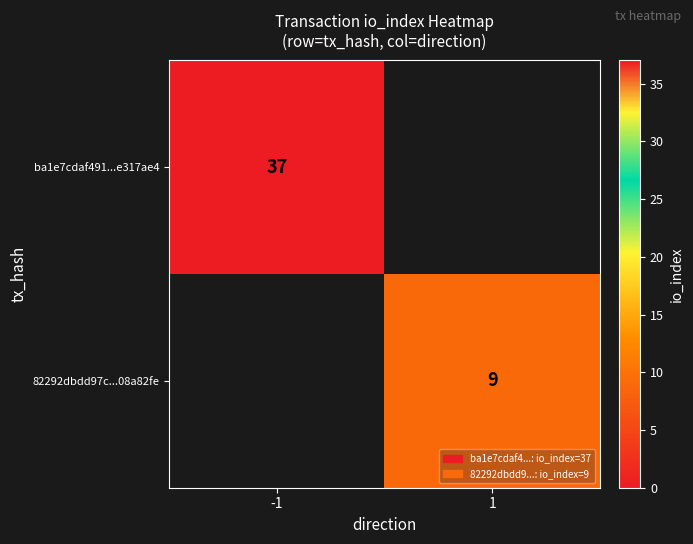

Is the value of 82292dbdd97c...08a82fe at 1 greater than the value of ba1e7cdaf491...e317ae4 at -1?

No